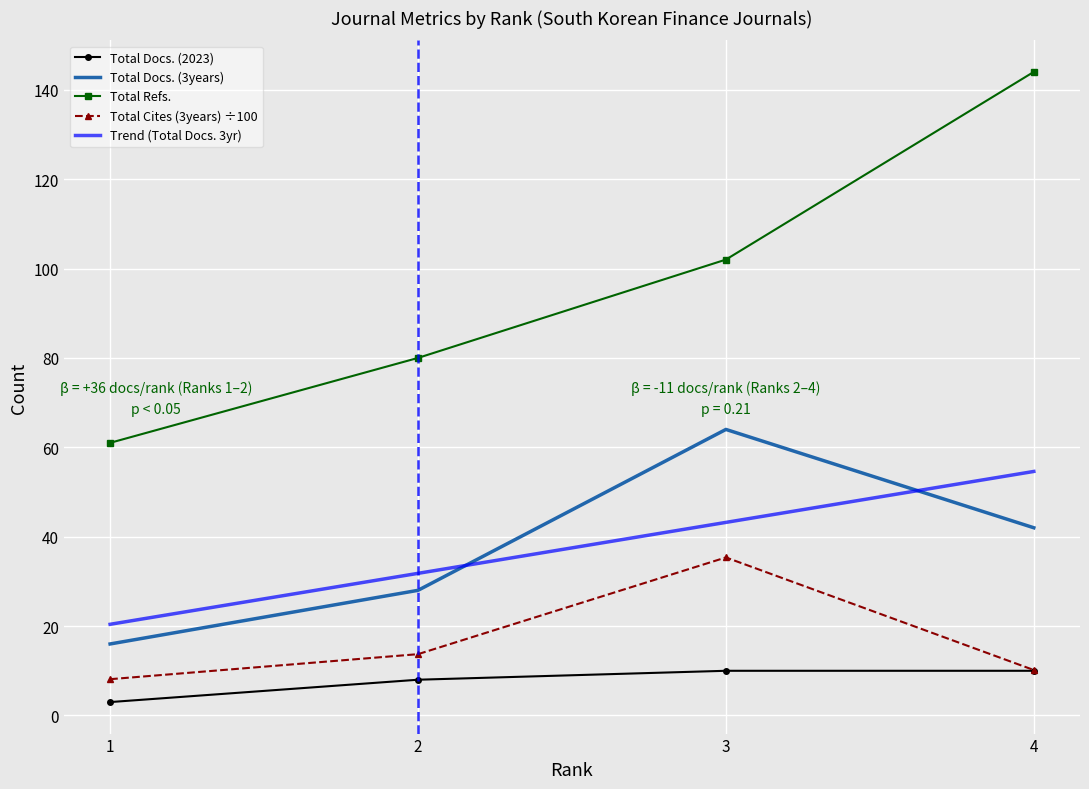

What is the sum of all Total Refs. values?

387.0